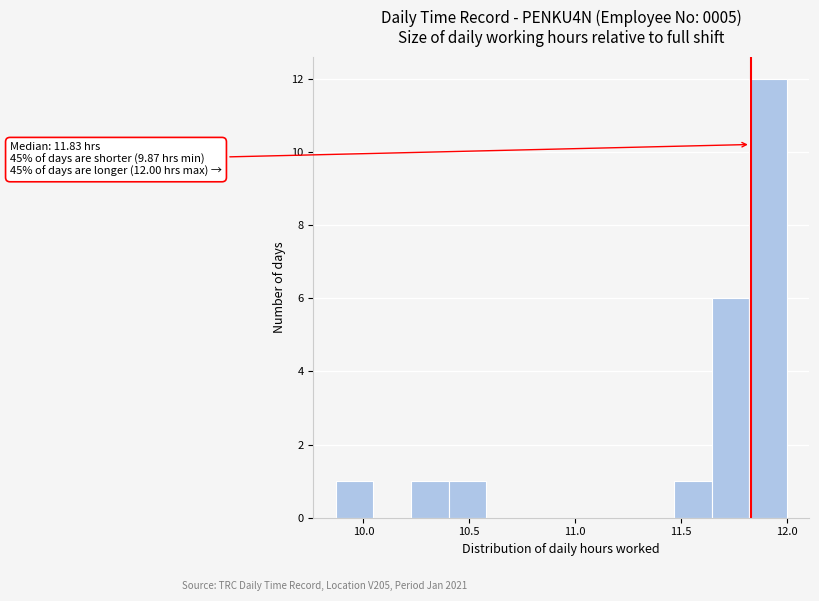

Around what value on the x-axis is the tallest bar? Give the approximate position of its centre, as read against the axis.

11.90